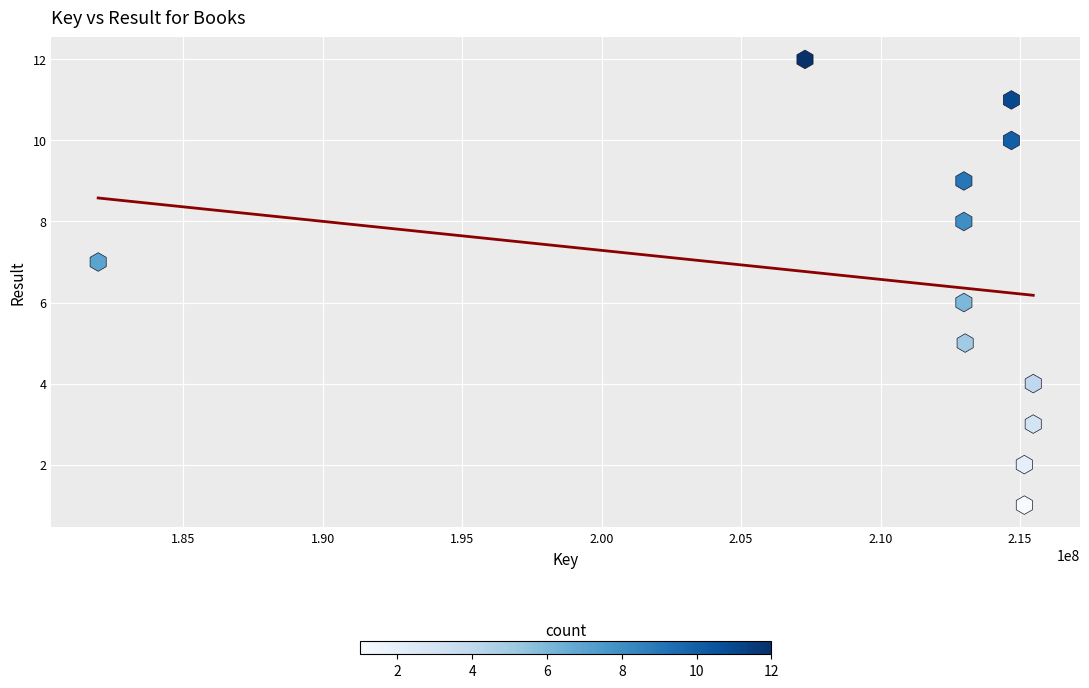

What is the range of X values (max minus min)?

33532705